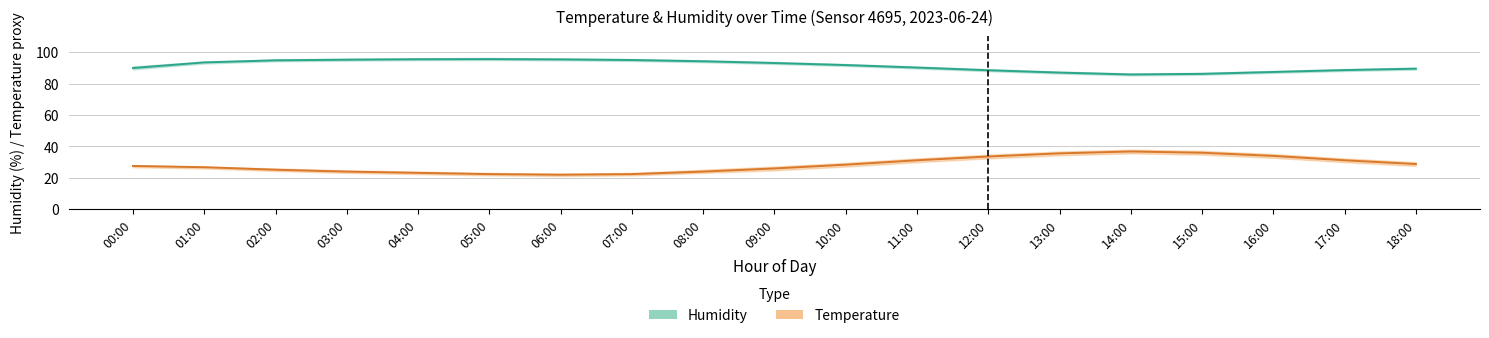

How many distinct data groups are displayed?

2